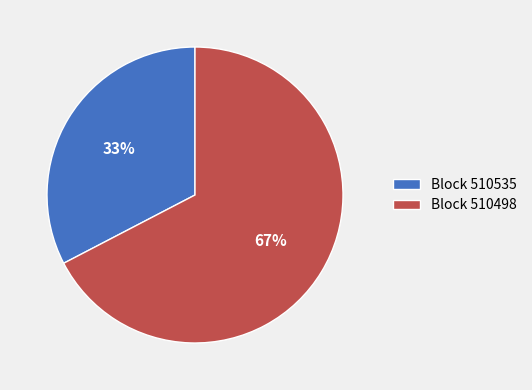

To the nearest percent, what is the average slice percentage?

50%